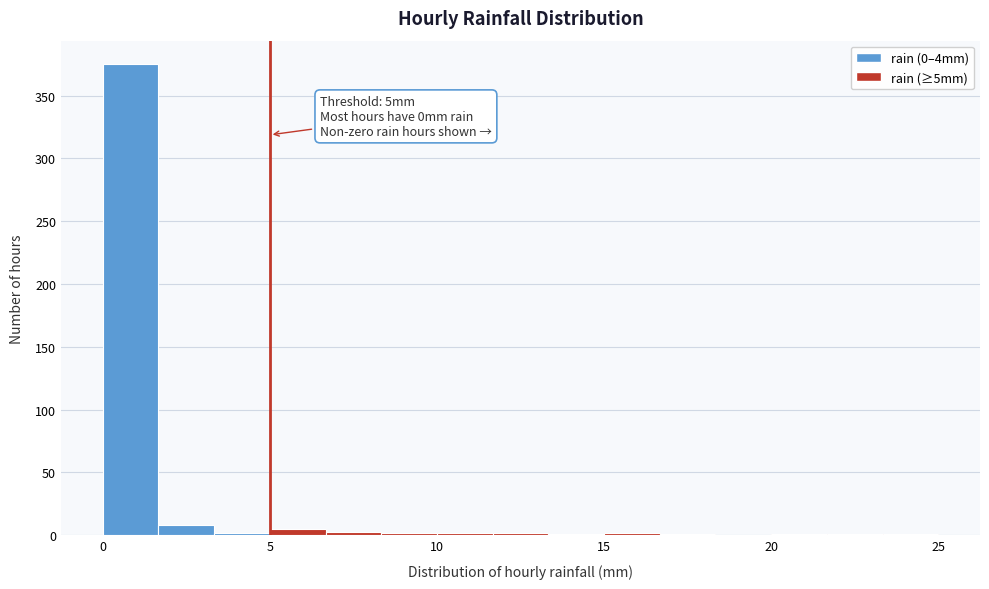

Around what value on the x-axis is the tallest bar? Give the approximate position of its centre, as read against the axis.

1.0